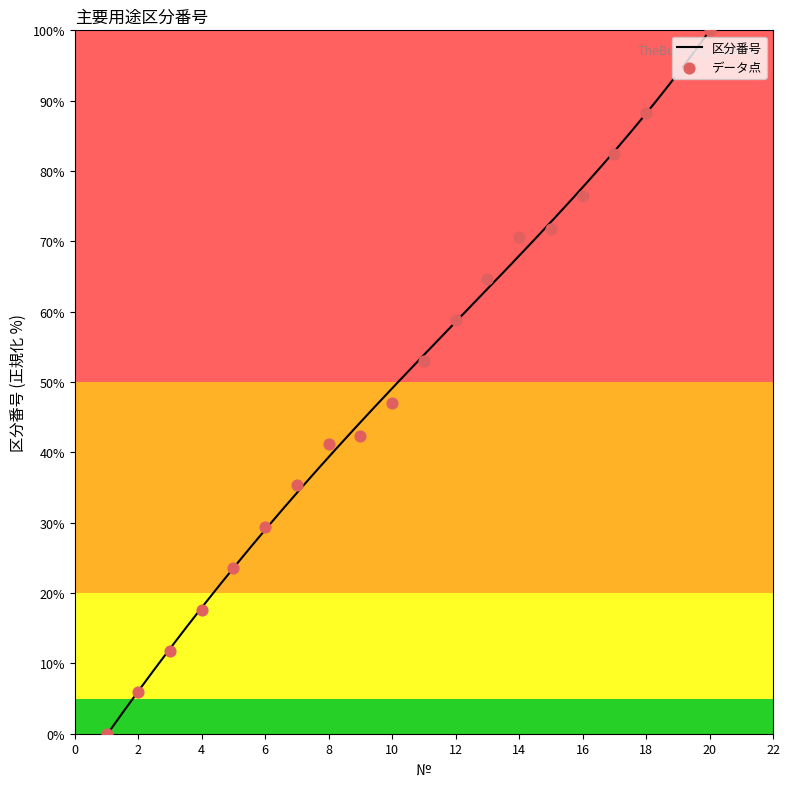

What is the change in value from 18 to 19?

+5.9